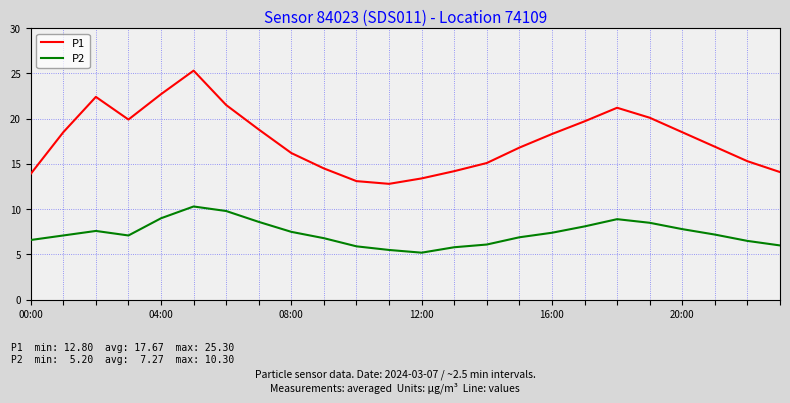

Which series has the largest total across all categories?

P1